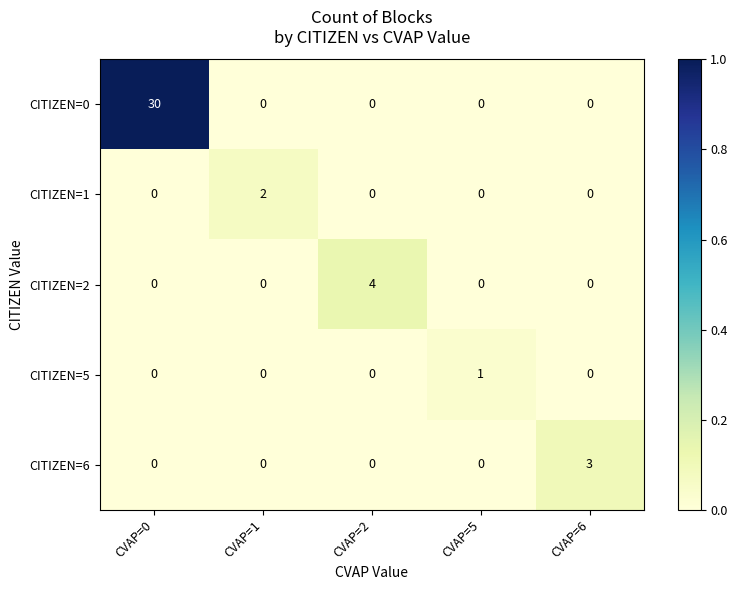

Which series has the largest range (max minus min)?

CITIZEN=0